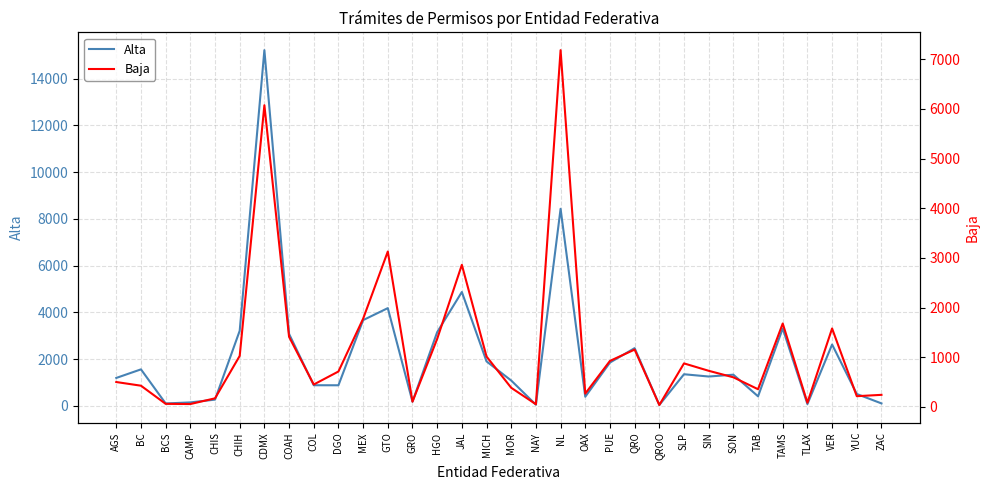

What is the difference between the maximum and minimum values in the Baja series?

7142